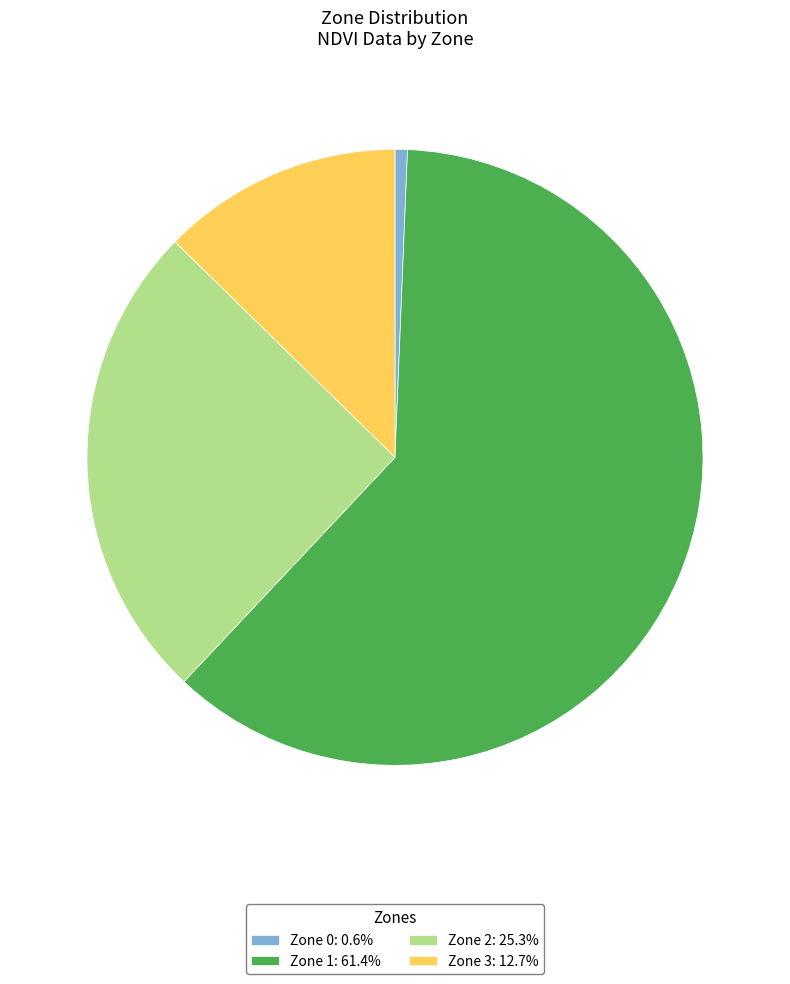

The Zone 1 slice represents 75% of the pie. True or false?

False